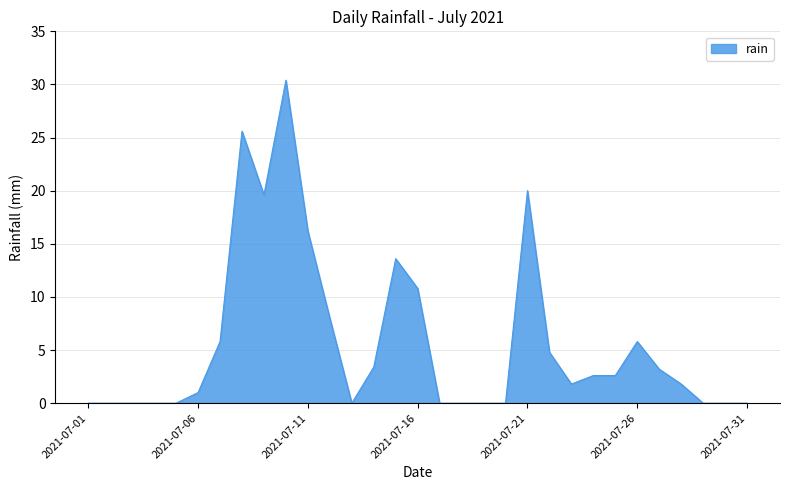

What is the greatest value displayed?

30.4